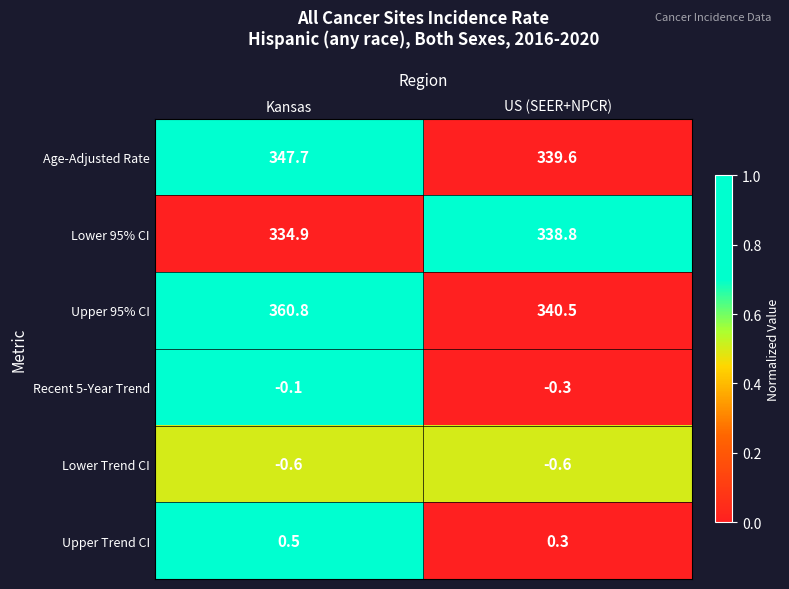

The Age-Adjusted Rate series shows 339.6 at US (SEER+NPCR). True or false?

True